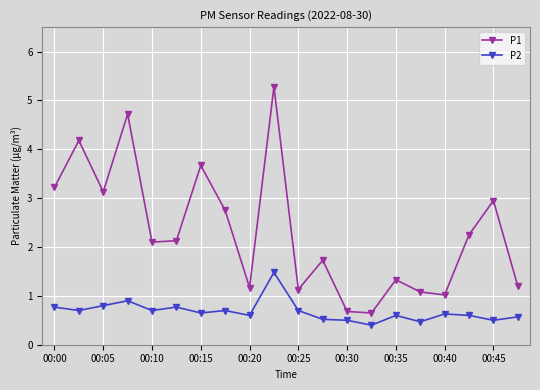

Rank the series by their maximum value, from highest to lowest.

P1, P2